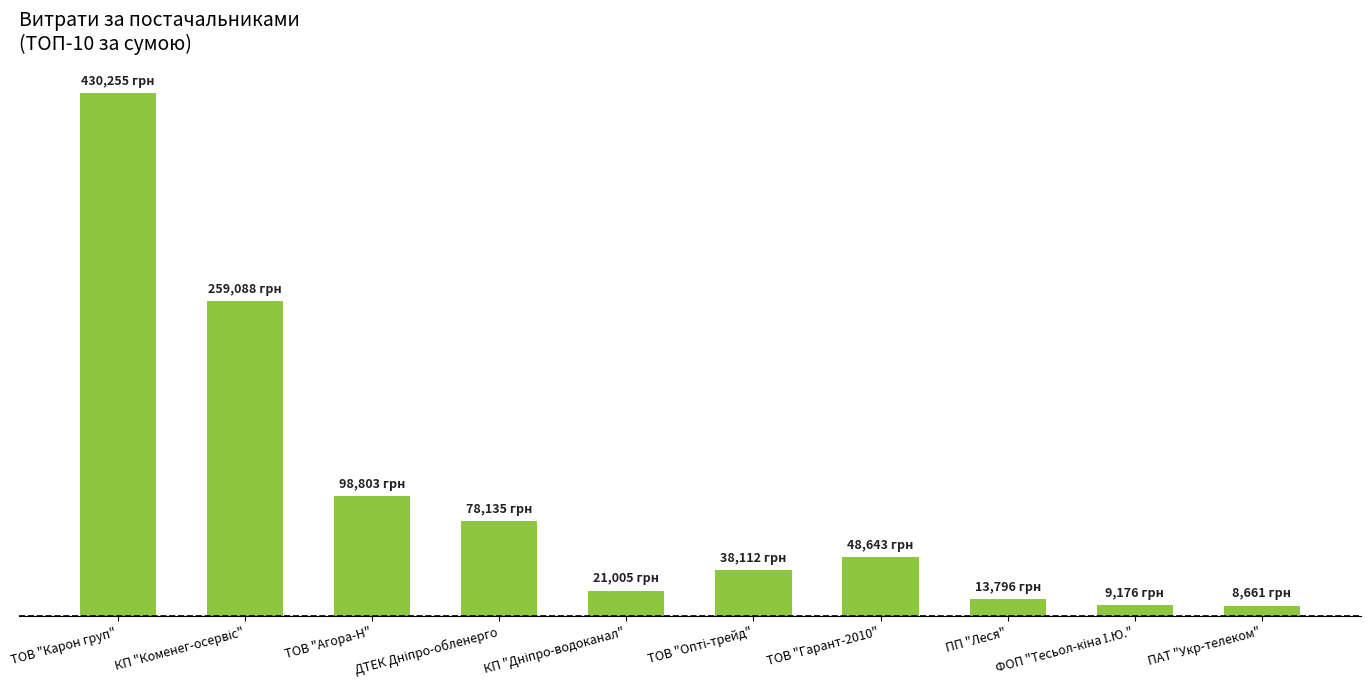

What value does the data have at ФОП "Тесьол-кіна І.Ю."?

9175.9